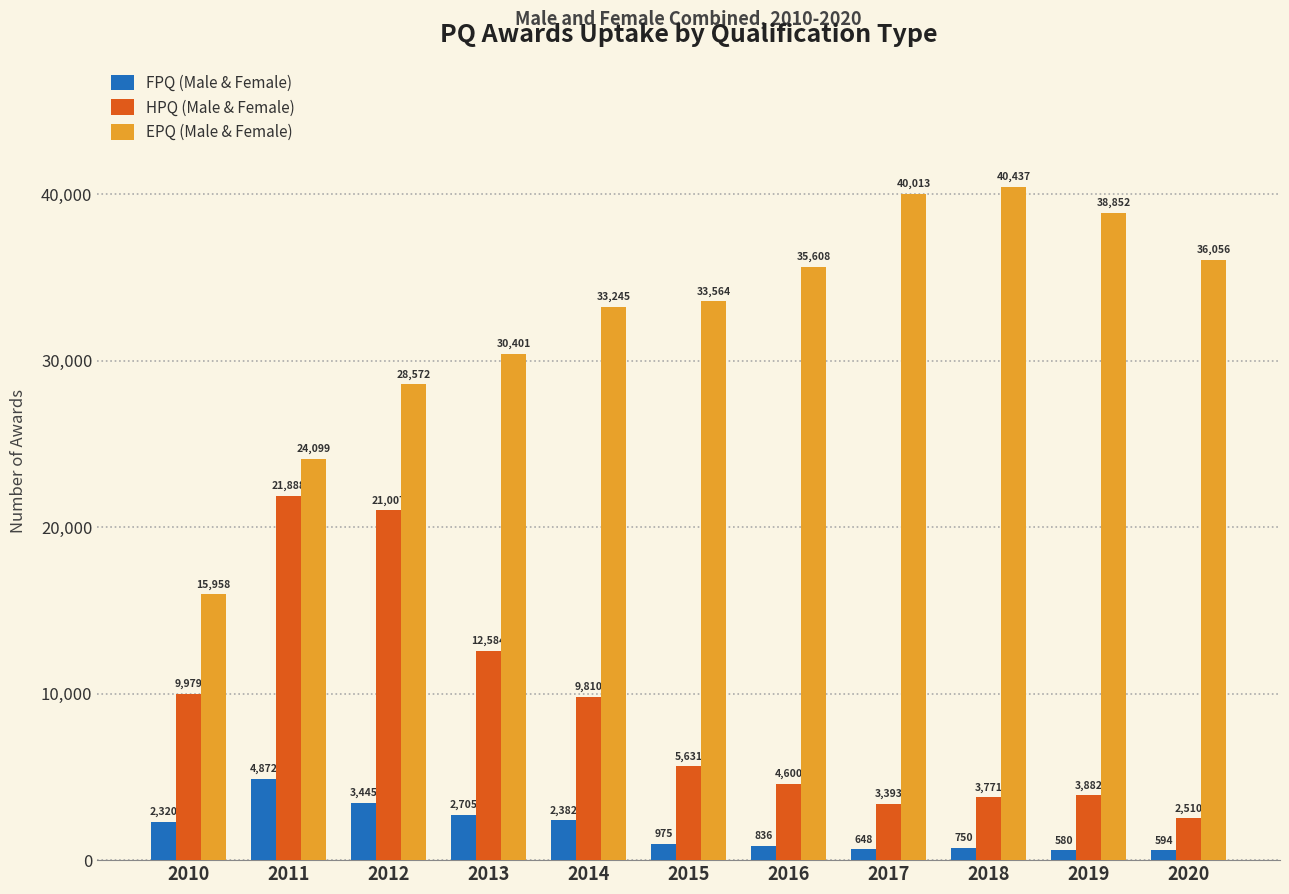

Reading left to right, extract all data points from this chart.

FPQ (Male & Female): 2320	4872	3445	2705	2382	975	836	648	750	580	594
HPQ (Male & Female): 9979	21888	21007	12584	9810	5631	4600	3393	3771	3882	2510
EPQ (Male & Female): 15958	24099	28572	30401	33245	33564	35608	40013	40437	38852	36056